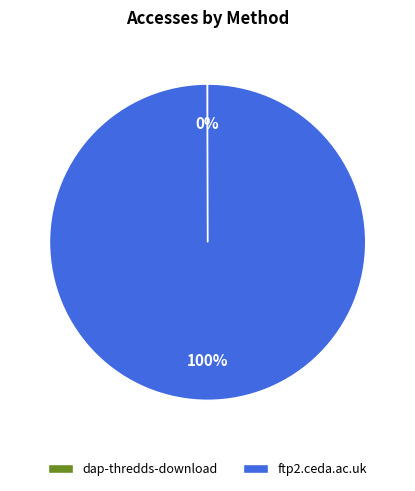

Is there any slice that represents more than half of the pie?

Yes